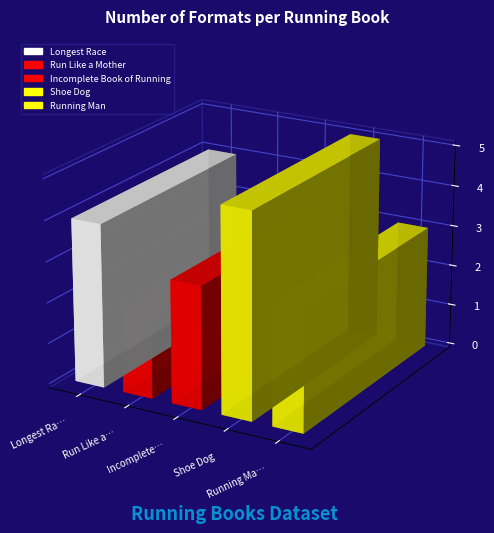

At which label does the data first exceed 3?

Longest Race